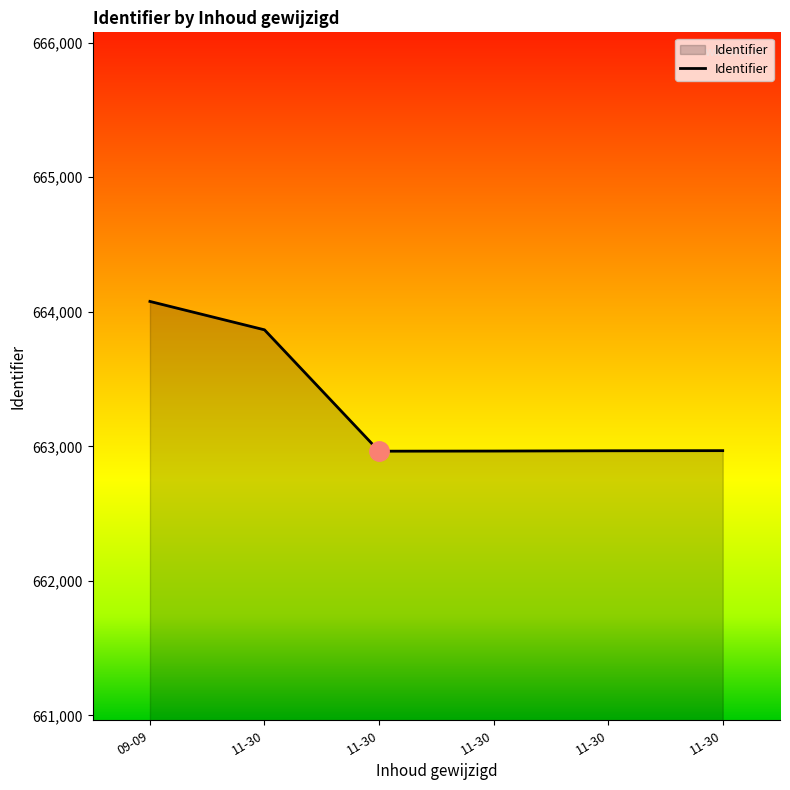

What is the label of the 2nd point from the left?

11-30